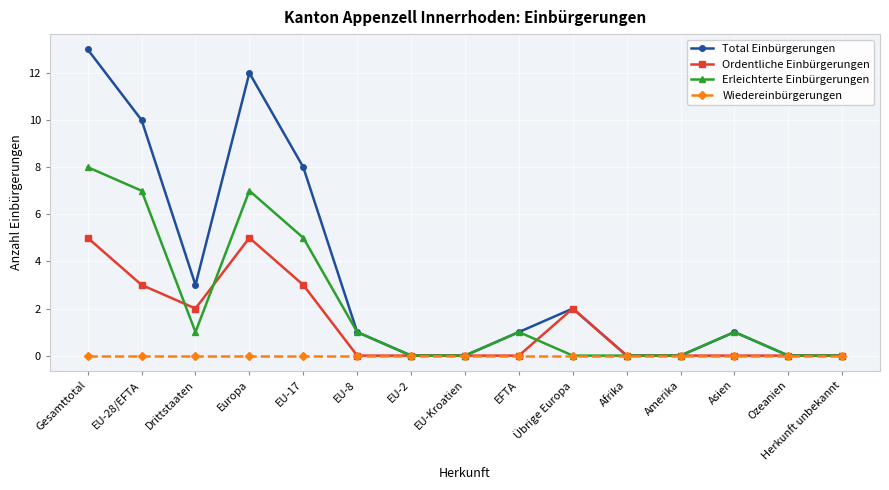

Reading left to right, what are all the values shown in this chart?

Total Einbürgerungen: Gesamttotal=13	EU-28/EFTA=10	Drittstaaten=3	Europa=12	EU-17=8	EU-8=1	EU-2=0	EU-Kroatien=0	EFTA=1	Übrige Europa=2	Afrika=0	Amerika=0	Asien=1	Ozeanien=0	Herkunft unbekannt=0
Ordentliche Einbürgerungen: Gesamttotal=5	EU-28/EFTA=3	Drittstaaten=2	Europa=5	EU-17=3	EU-8=0	EU-2=0	EU-Kroatien=0	EFTA=0	Übrige Europa=2	Afrika=0	Amerika=0	Asien=0	Ozeanien=0	Herkunft unbekannt=0
Erleichterte Einbürgerungen: Gesamttotal=8	EU-28/EFTA=7	Drittstaaten=1	Europa=7	EU-17=5	EU-8=1	EU-2=0	EU-Kroatien=0	EFTA=1	Übrige Europa=0	Afrika=0	Amerika=0	Asien=1	Ozeanien=0	Herkunft unbekannt=0
Wiedereinbürgerungen: Gesamttotal=0	EU-28/EFTA=0	Drittstaaten=0	Europa=0	EU-17=0	EU-8=0	EU-2=0	EU-Kroatien=0	EFTA=0	Übrige Europa=0	Afrika=0	Amerika=0	Asien=0	Ozeanien=0	Herkunft unbekannt=0